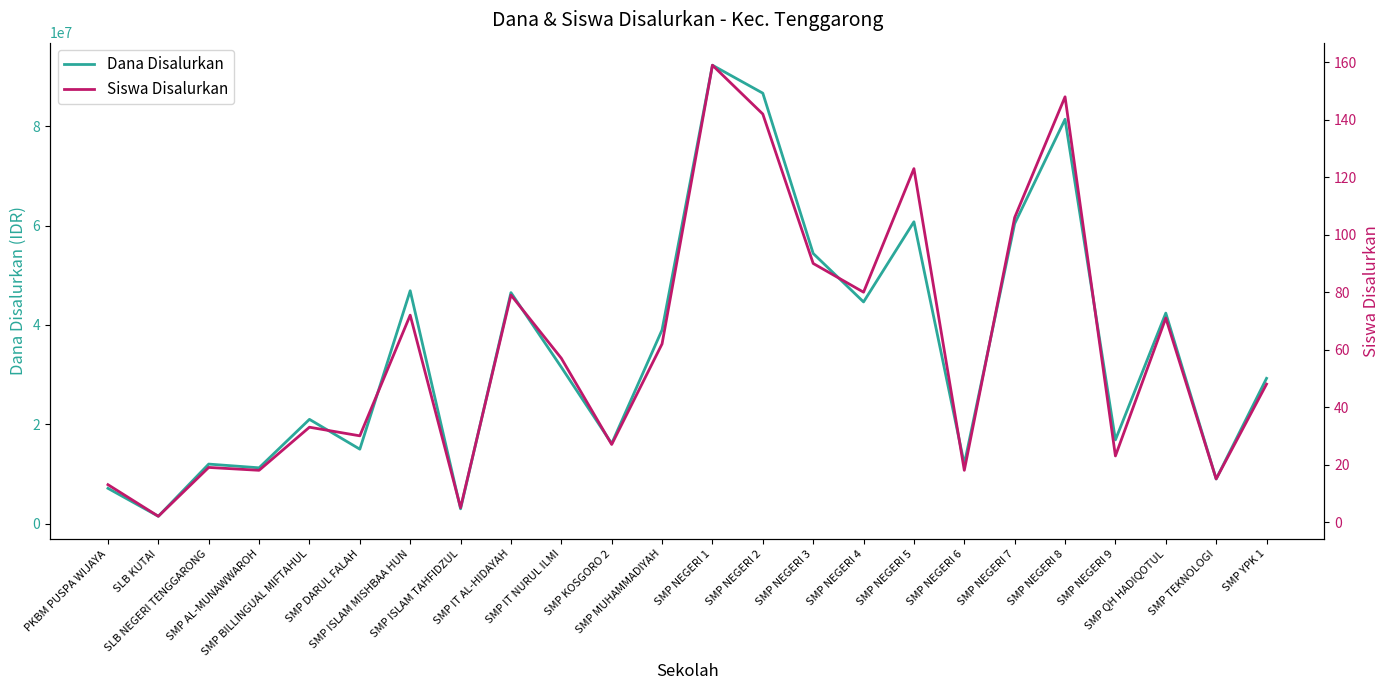

Rank the categories by Siswa Disalurkan value from lowest to highest.

SLB KUTAI, SMP ISLAM TAHFIDZUL, PKBM PUSPA WIJAYA, SMP TEKNOLOGI, SMP AL-MUNAWWAROH, SMP NEGERI 6, SLB NEGERI TENGGARONG, SMP NEGERI 9, SMP KOSGORO 2, SMP DARUL FALAH, SMP BILLINGUAL MIFTAHUL, SMP YPK 1, SMP IT NURUL ILMI, SMP MUHAMMADIYAH, SMP QH HADIQOTUL, SMP ISLAM MISHBAA HUN, SMP IT AL-HIDAYAH, SMP NEGERI 4, SMP NEGERI 3, SMP NEGERI 7, SMP NEGERI 5, SMP NEGERI 2, SMP NEGERI 8, SMP NEGERI 1